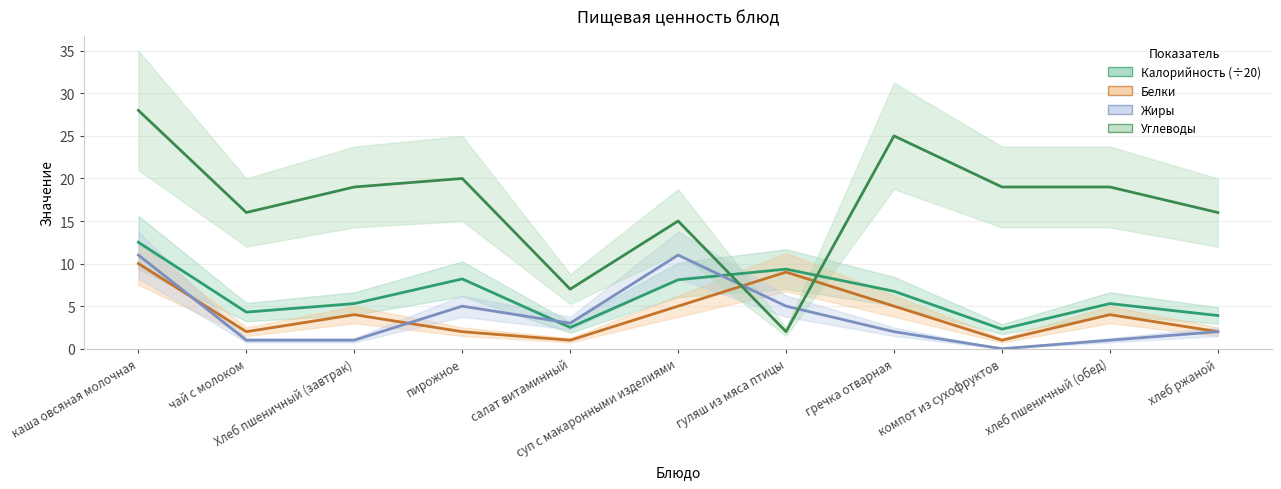

True or false: Калорийность (÷20) (mean) and Белки (mean) cross at least once.

False